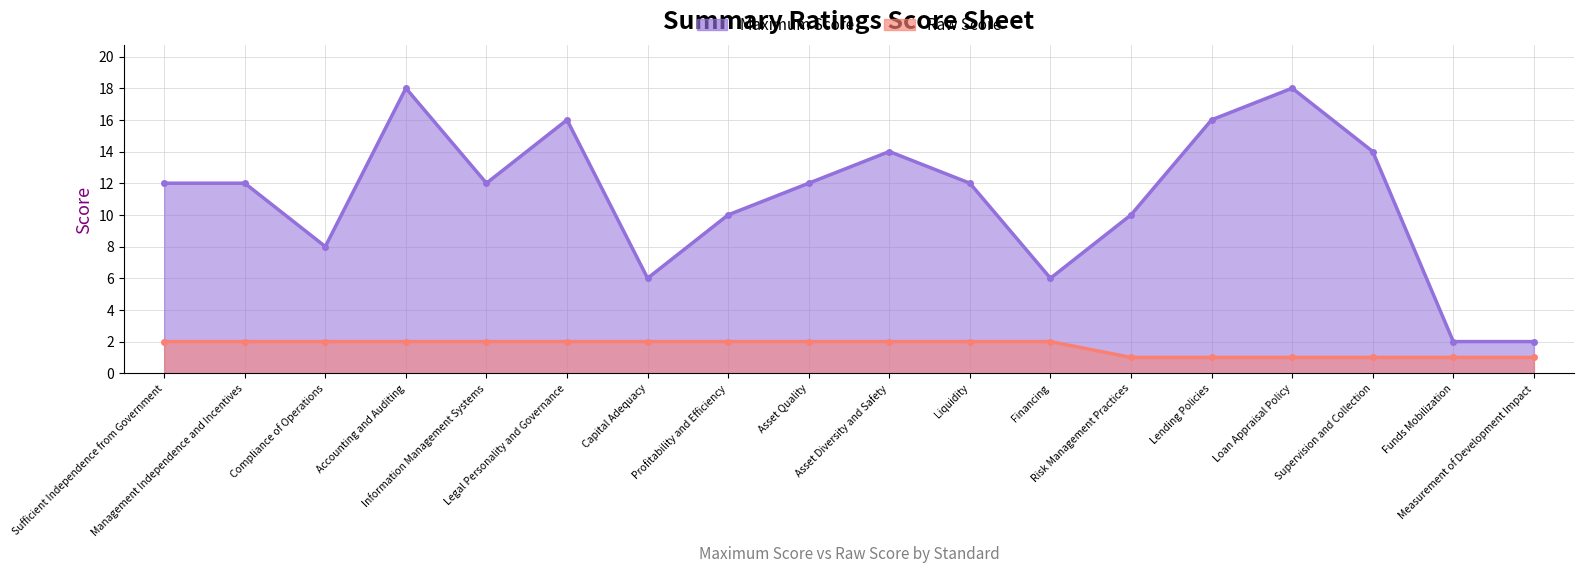

Reading left to right, extract all data points from this chart.

Maximum Score: 12	12	8	18	12	16	6	10	12	14	12	6	10	16	18	14	2	2
Raw Score: 2	2	2	2	2	2	2	2	2	2	2	2	1	1	1	1	1	1